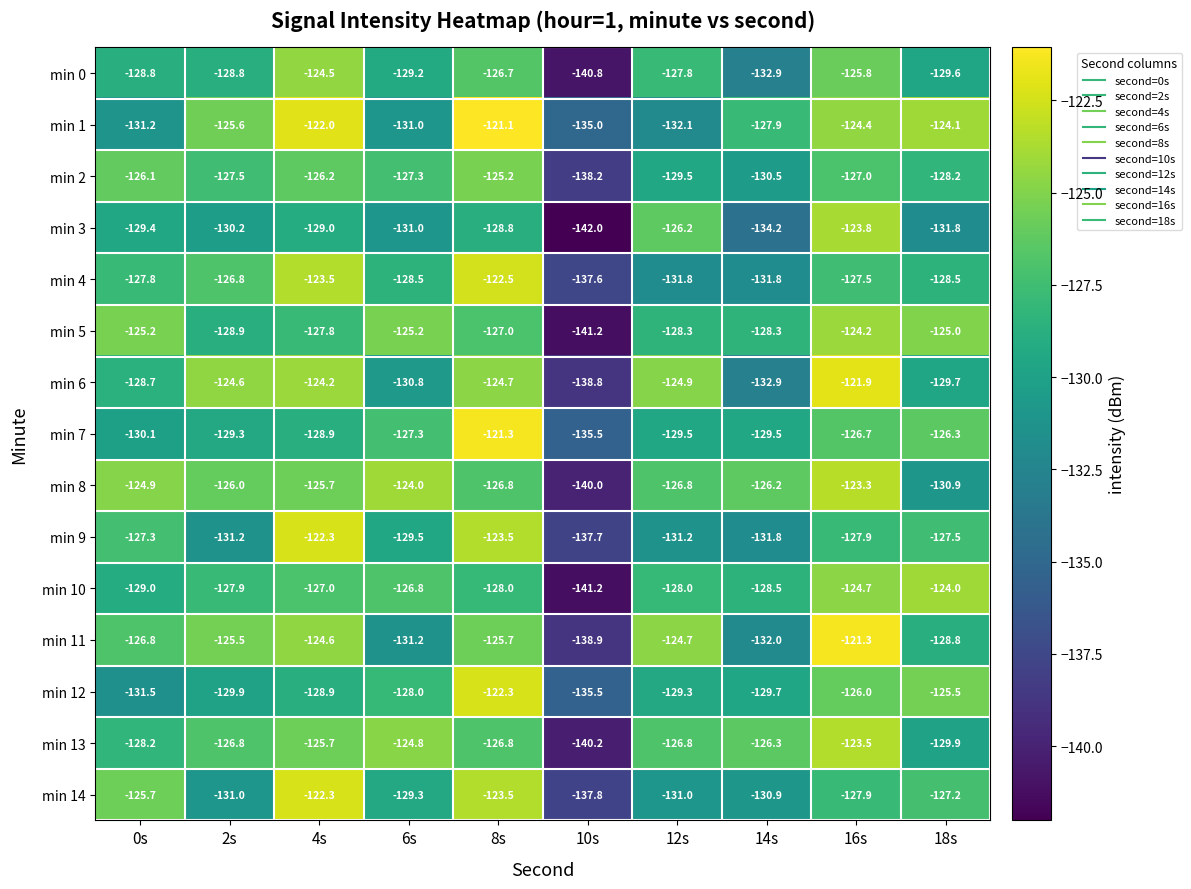

What is the average value of the min 12 series?

-128.7